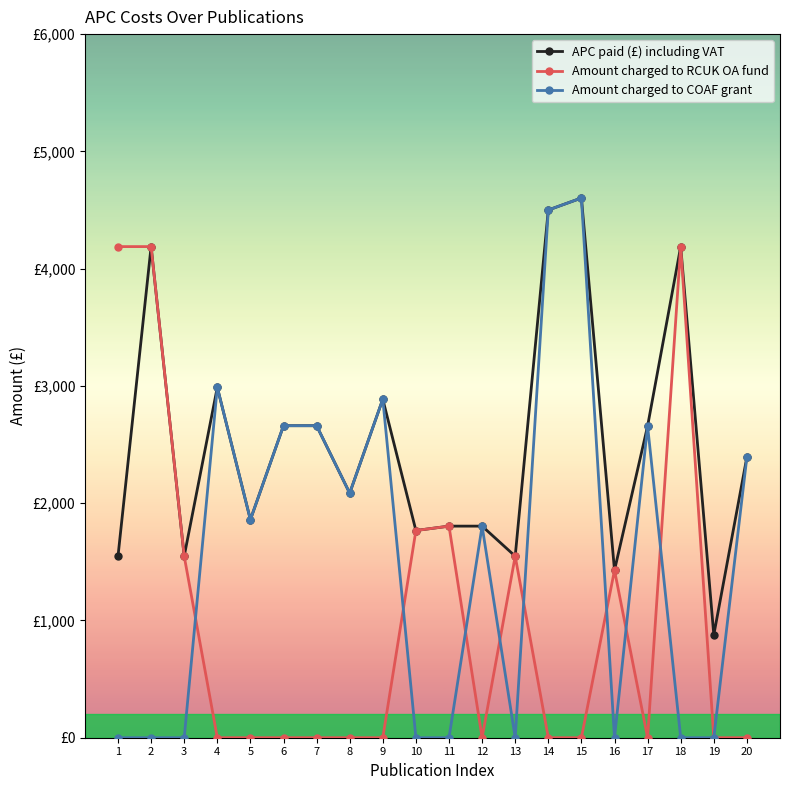

Reading left to right, extract all data points from this chart.

APC paid (£) including VAT: 1=1548.0	2=4188.0	3=1548.0	4=2988.0	5=1859.4	6=2660.7	7=2660.7	8=2085.4	9=2887.0	10=1767.0	11=1804.4	12=1804.4	13=1548.0	14=4500.0	15=4602.3	16=1428.0	17=2658.0	18=4188.0	19=877.0	20=2394.0
Amount charged to RCUK OA fund: 1=4188.0	2=4188.0	3=1548.0	4=0.0	5=0.0	6=0.0	7=0.0	8=0.0	9=0.0	10=1767.0	11=1804.4	12=0.0	13=1548.0	14=0.0	15=0.0	16=1428.0	17=0.0	18=4188.0	19=0.0	20=0.0
Amount charged to COAF grant: 1=0.0	2=0.0	3=0.0	4=2988.0	5=1859.4	6=2660.7	7=2660.7	8=2085.4	9=2887.0	10=0.0	11=0.0	12=1804.4	13=0.0	14=4500.0	15=4602.3	16=0.0	17=2658.0	18=0.0	19=0.0	20=2394.0